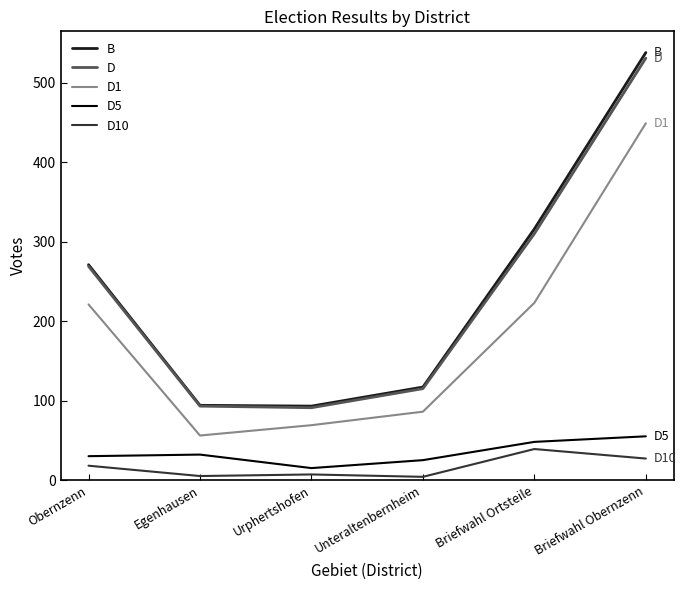

Where is B nearest to the value 315?

Briefwahl Ortsteile